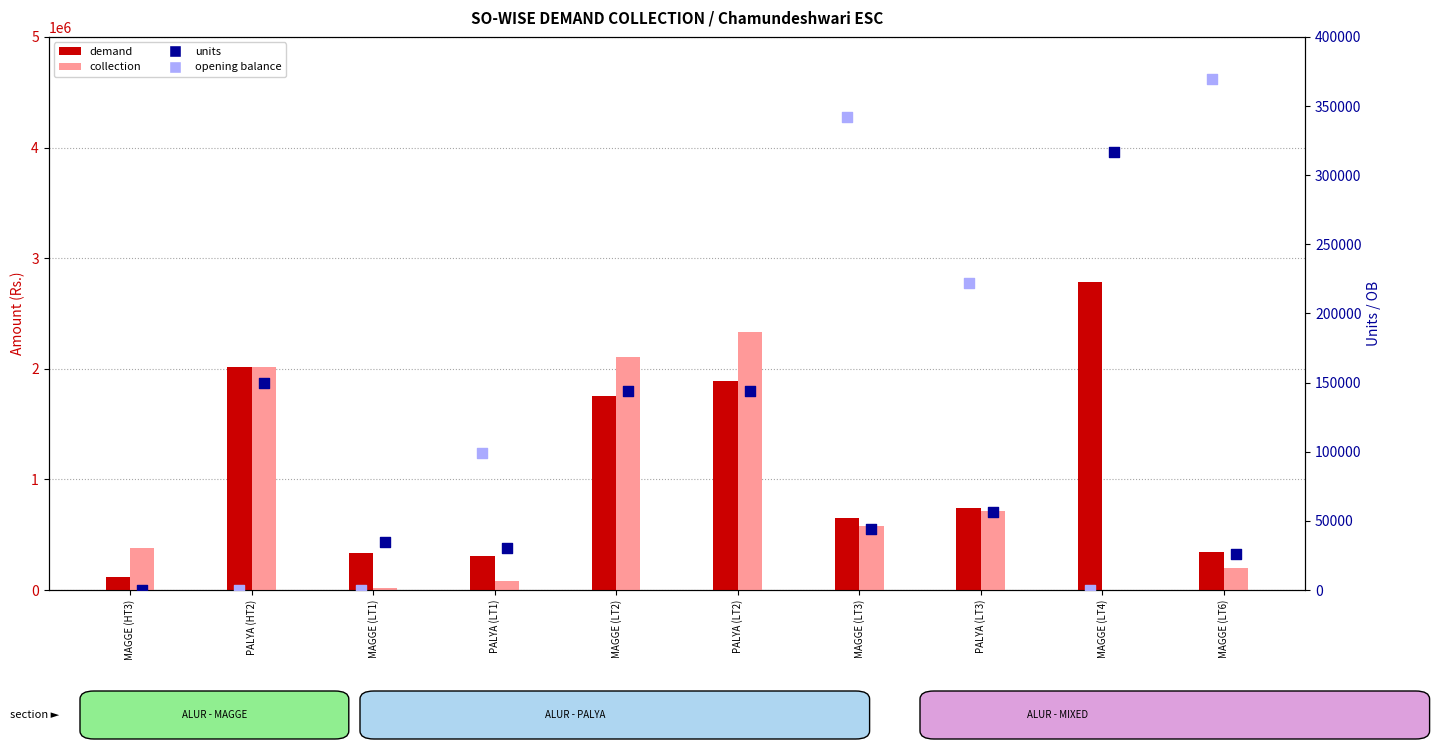

At which category is the sum across all series the highest?

PALYA (LT2)